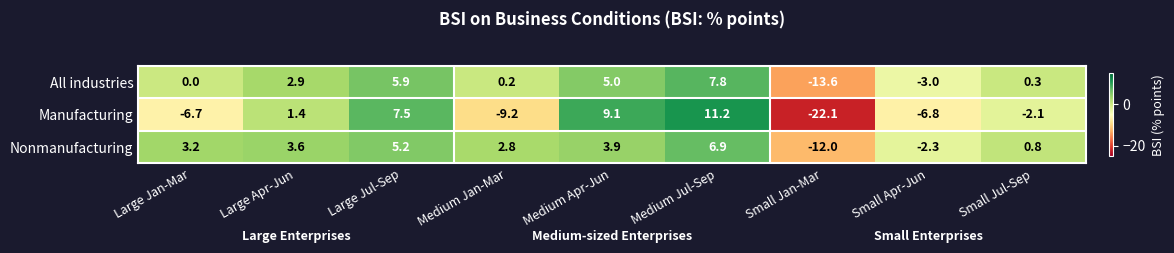

Reading left to right, extract all data points from this chart.

All industries: 0.0	2.9	5.9	0.2	5.0	7.8	-13.6	-3.0	0.3
Manufacturing: -6.7	1.4	7.5	-9.2	9.1	11.2	-22.1	-6.8	-2.1
Nonmanufacturing: 3.2	3.6	5.2	2.8	3.9	6.9	-12.0	-2.3	0.8